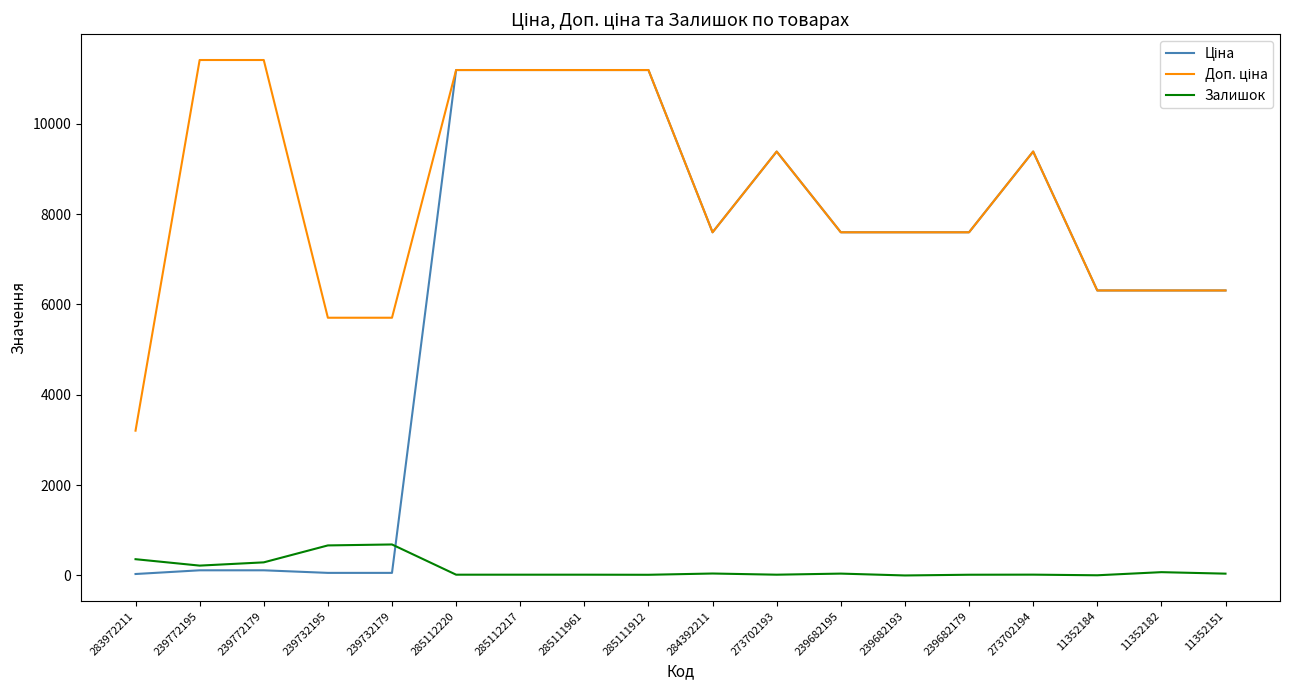

What is the greatest value displayed?

11410.0